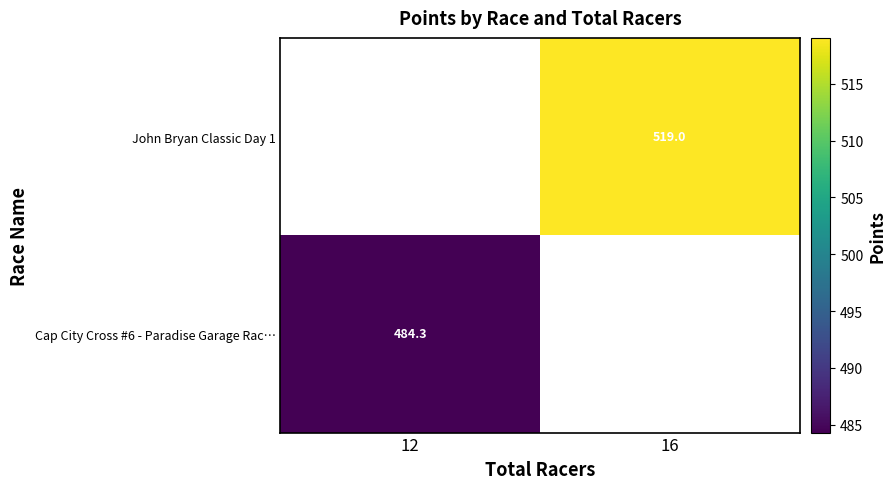

Is the value of Cap City Cross #6 - Paradise Garage Rac… at 12 greater than the value of John Bryan Classic Day 1 at 16?

No